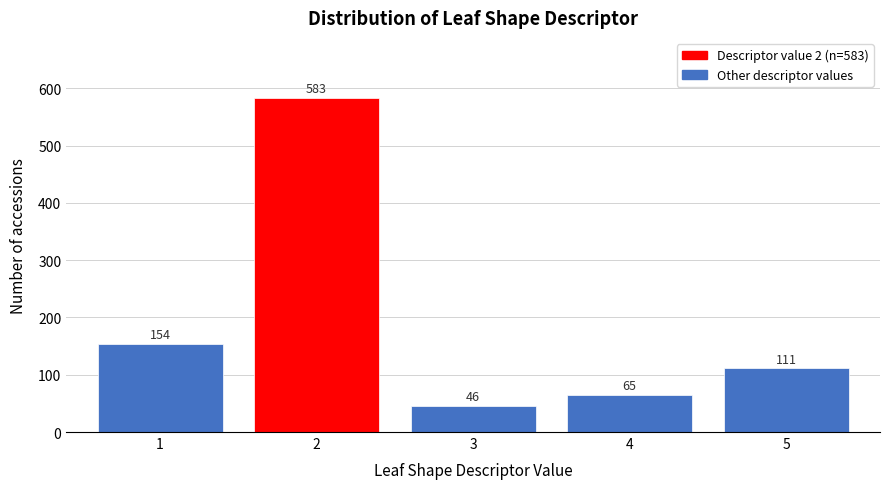

Reading left to right, list all the values displayed in this chart.

154	583	46	65	111